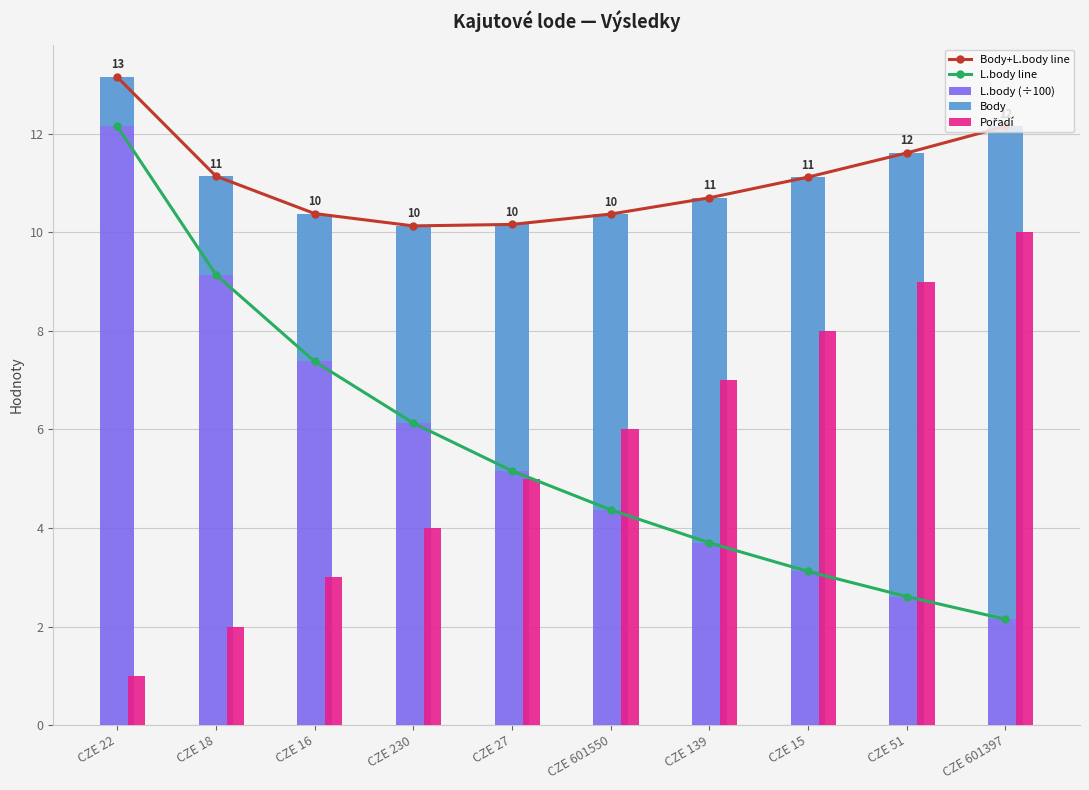

Rank the categories by Pořadí value from lowest to highest.

CZE 22, CZE 18, CZE 16, CZE 230, CZE 27, CZE 601550, CZE 139, CZE 15, CZE 51, CZE 601397